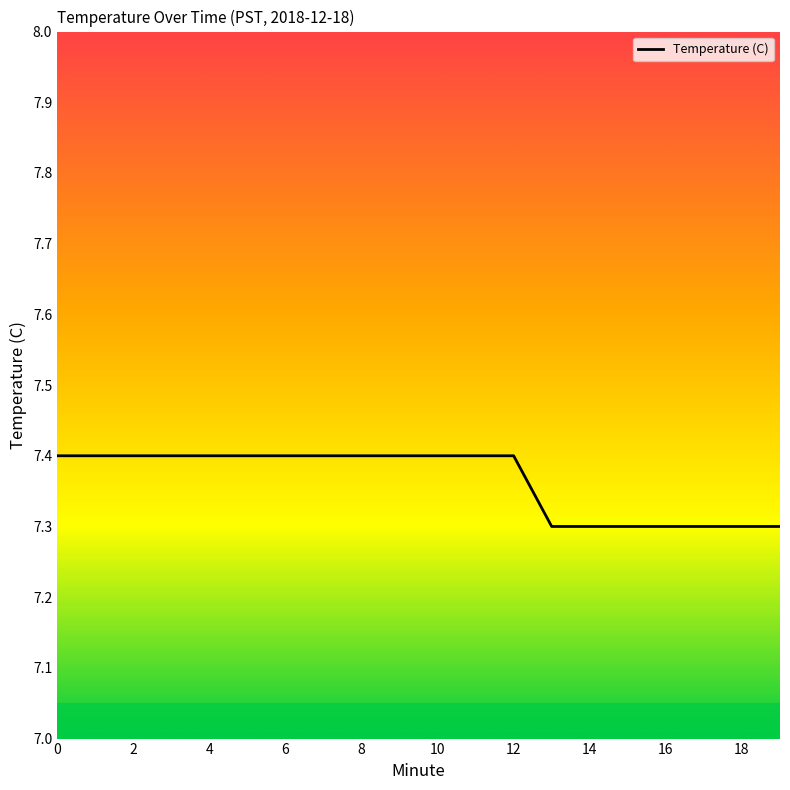

What is the maximum value shown in the chart?

7.4